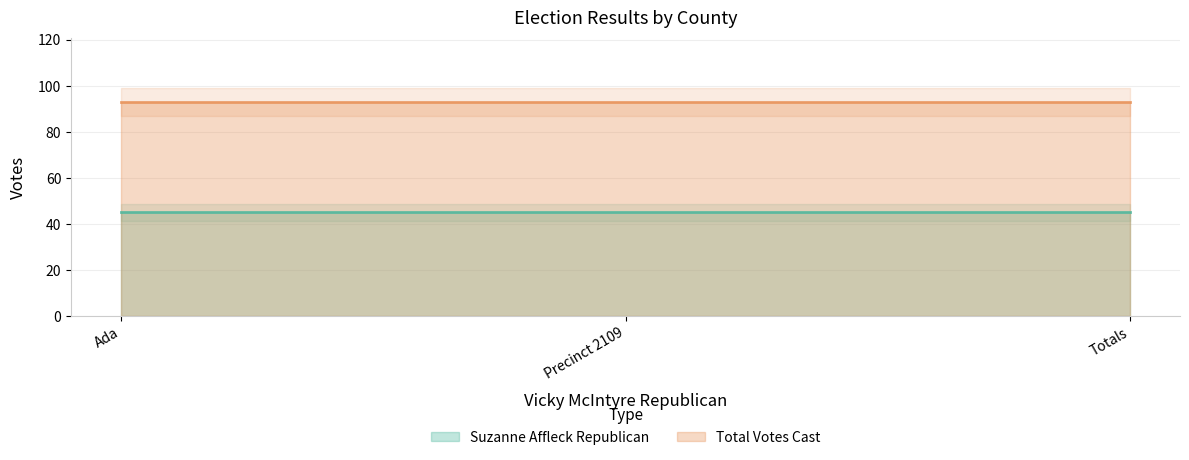

What is the average value of the Suzanne Affleck Republican series?

45